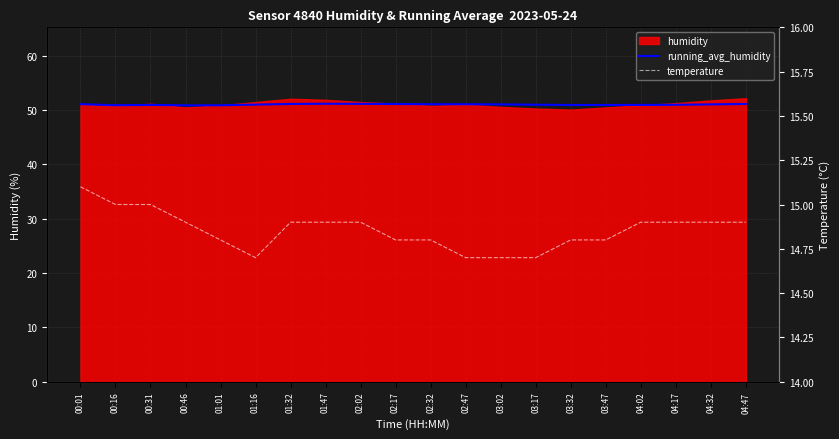

True or false: running_avg_humidity and temperature cross at least once.

False